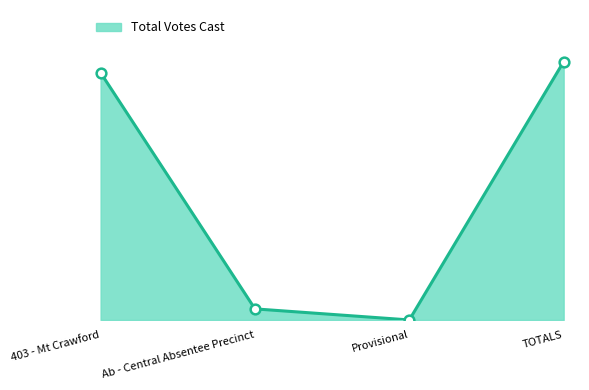

Is it true that the value at TOTALS is 90?

False